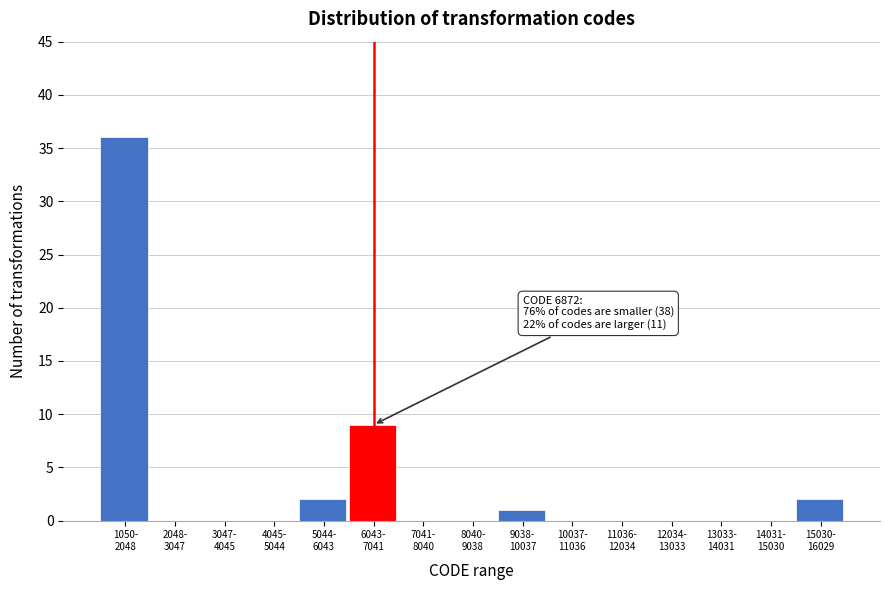

What is the maximum value shown in the chart?

36